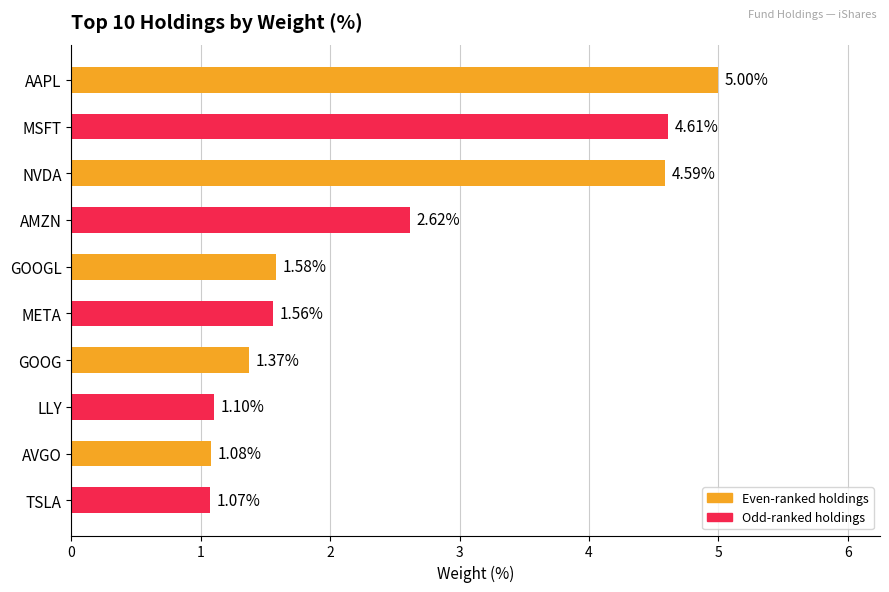

What is the sum of all values?

24.6